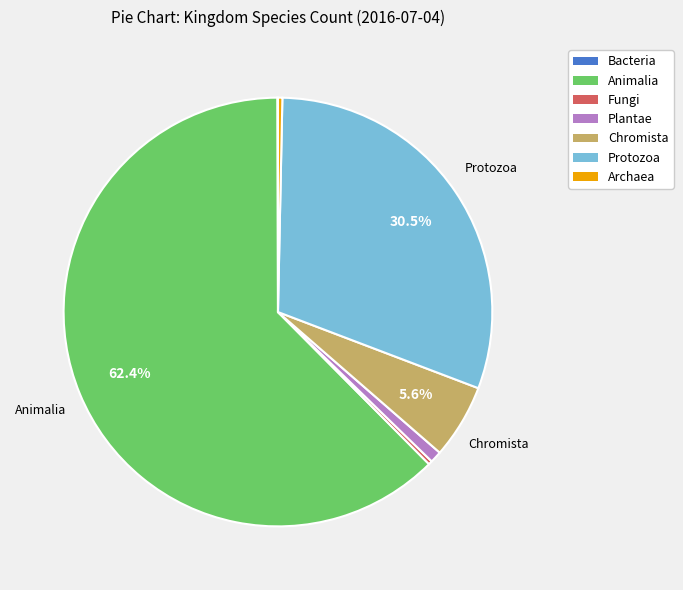

Approximately how many times larger is the value at Animalia compared to Fungi?

216.0